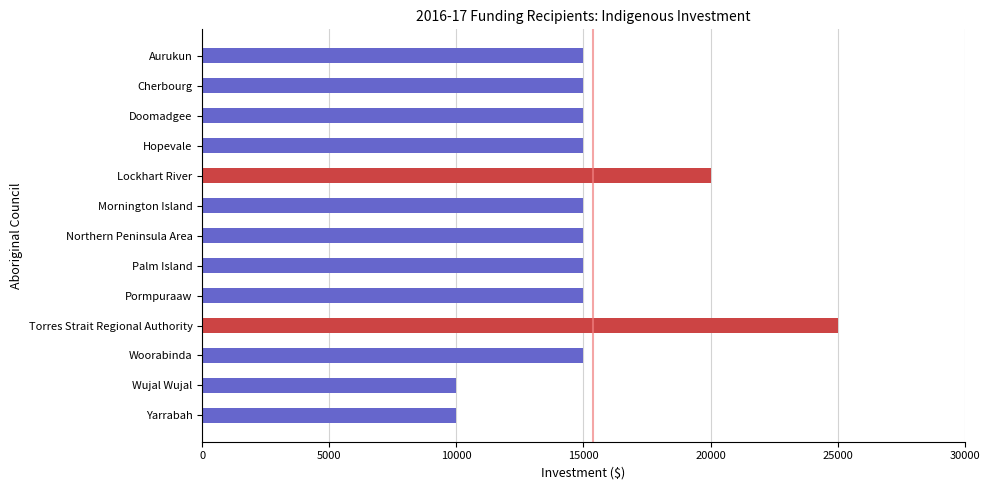

What is the average value?

15385